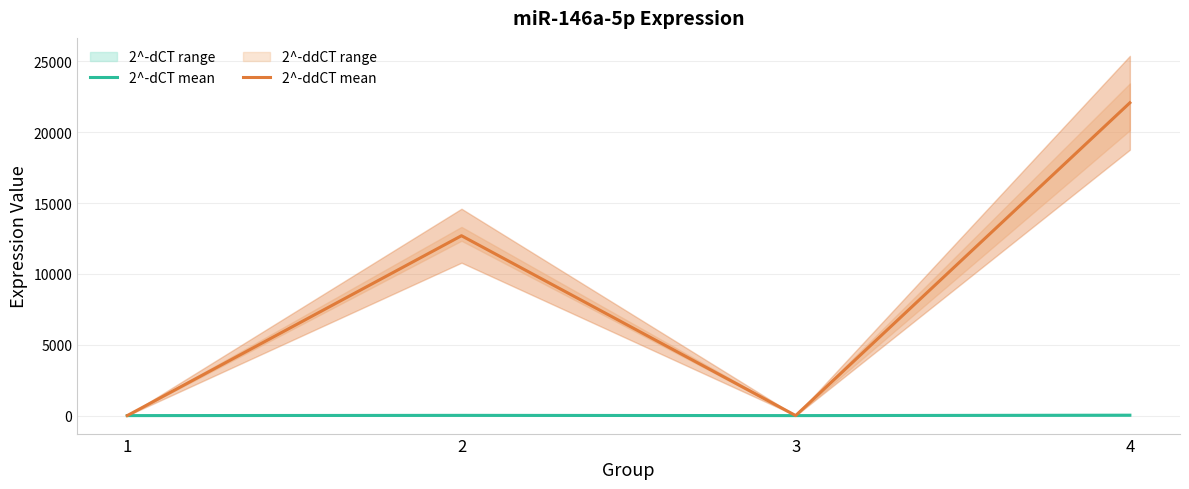

What is the sum of all 2^-dCT mean values?

45.6